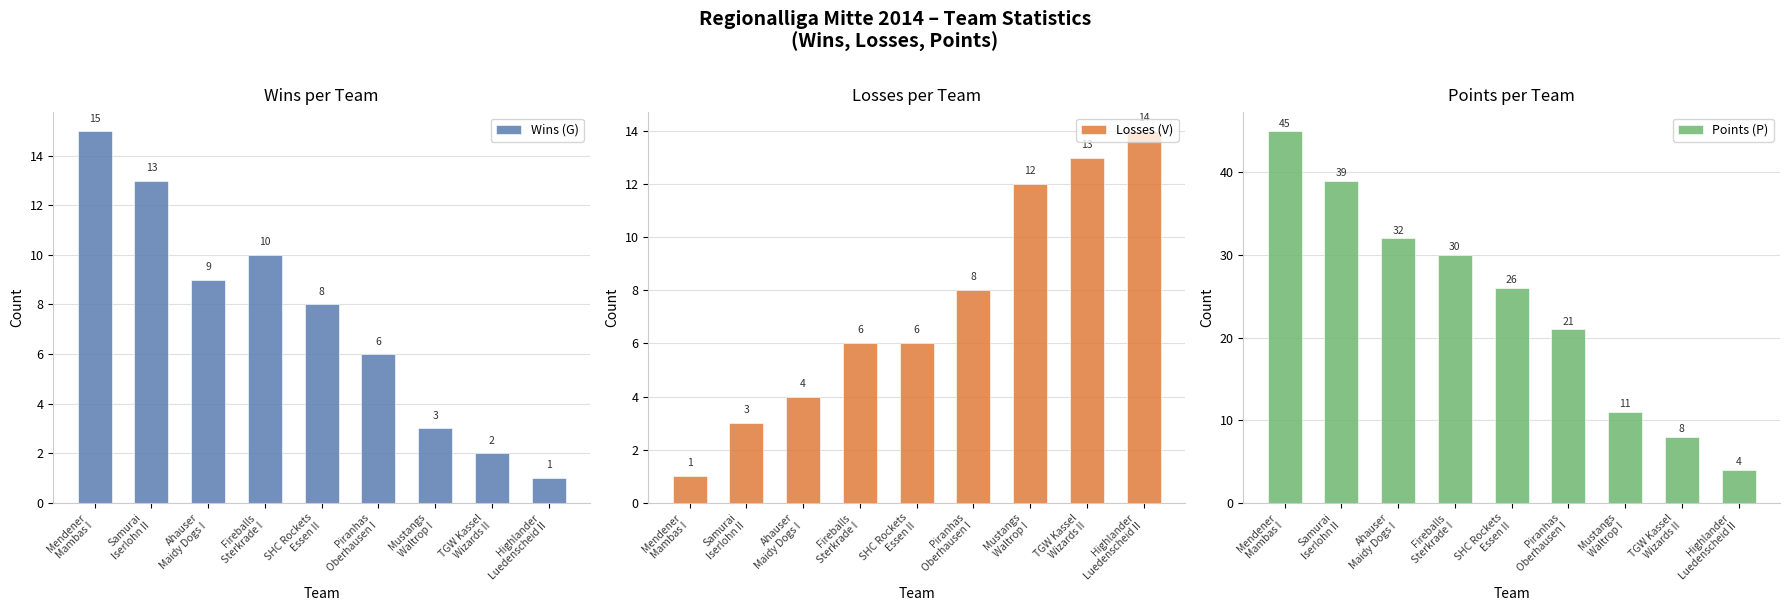

What is the difference between the maximum and minimum values in the Losses (V) series?

13